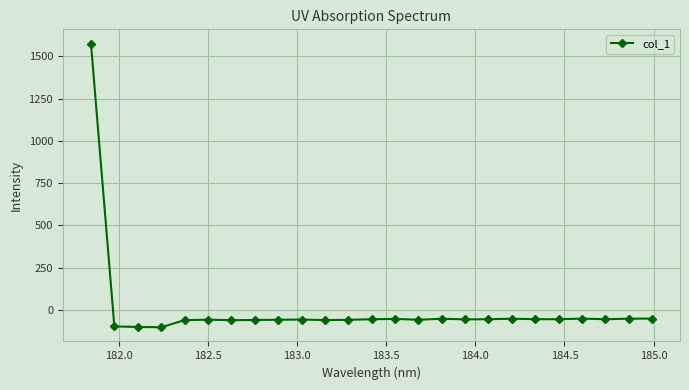

What is the sum of all values?

98.5